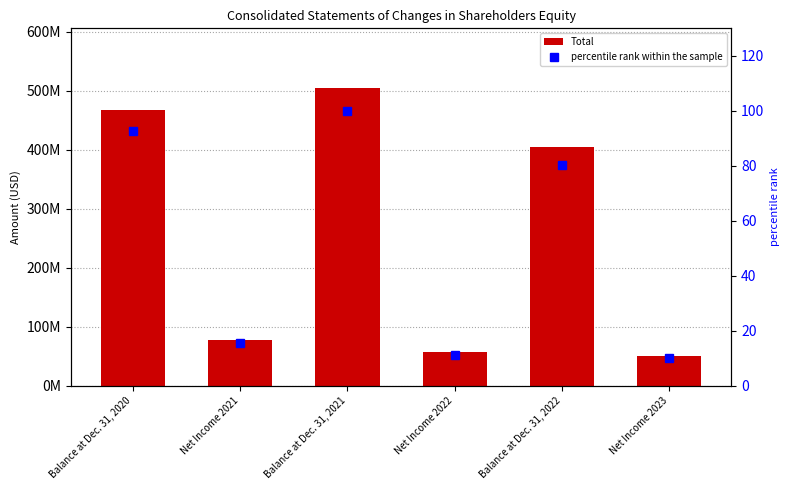

At how many categories does at least one series exceed 358963262?

3